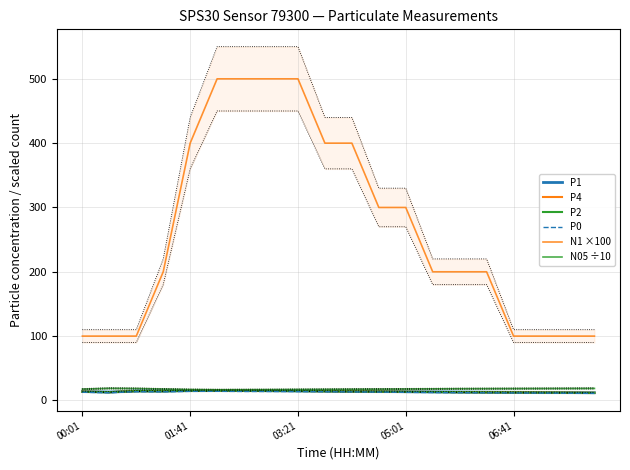

In P1, how many points are lower than both neighbors (excluding endpoints)?

2